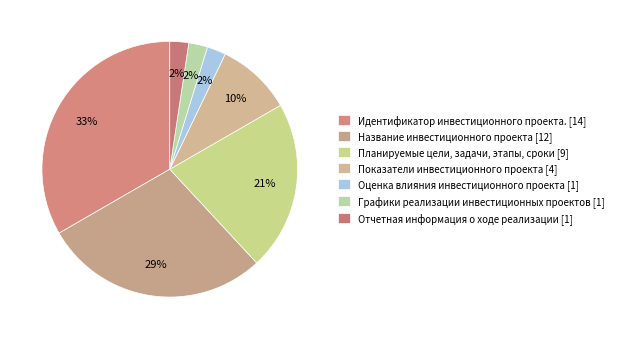

Is there any slice that represents more than half of the pie?

No